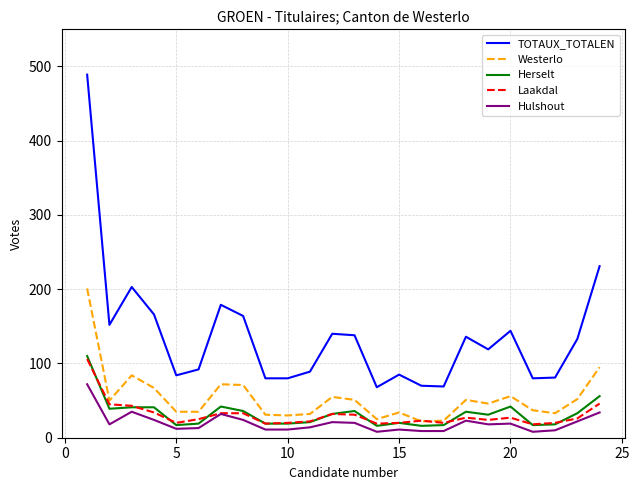

True or false: Hulshout and TOTAUX_TOTALEN intersect in this chart.

False